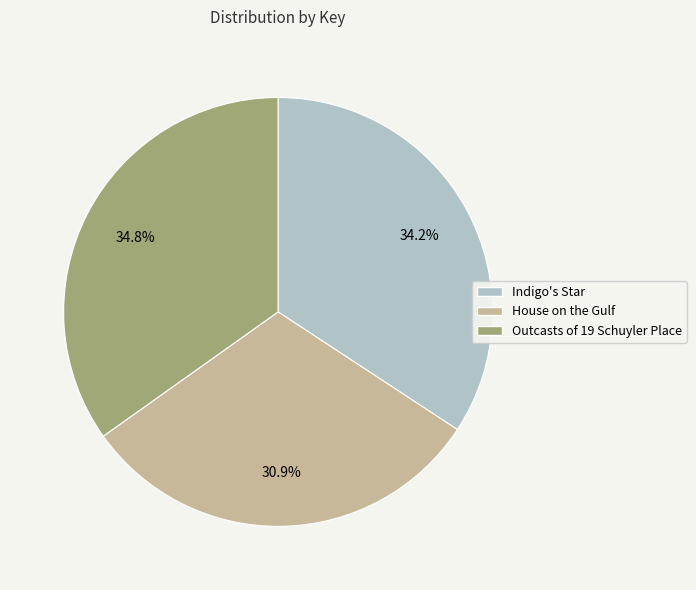

Which slice is the smallest?

House on the Gulf